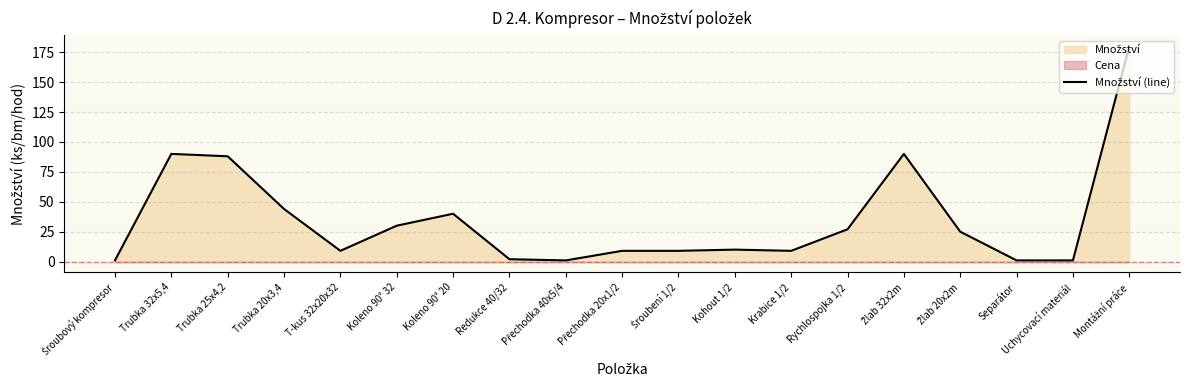

Is it true that the value at Žlab 20x2m is 25?

True